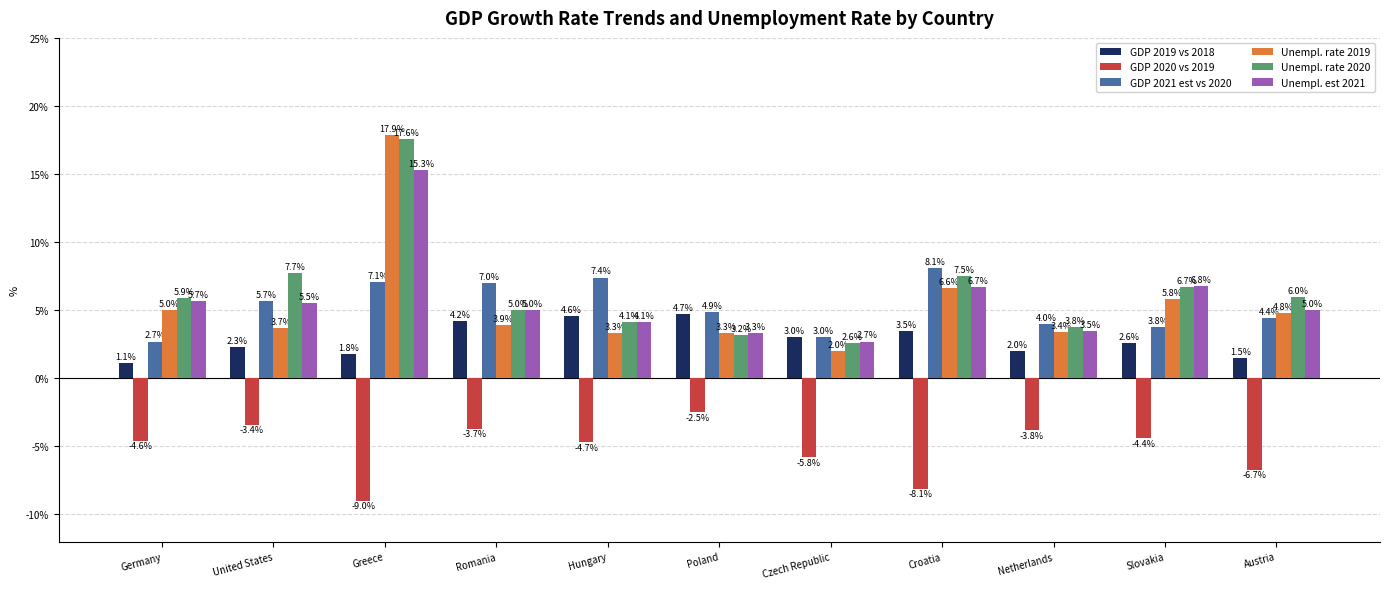

What is the total value across all series at Croatia?

24.3